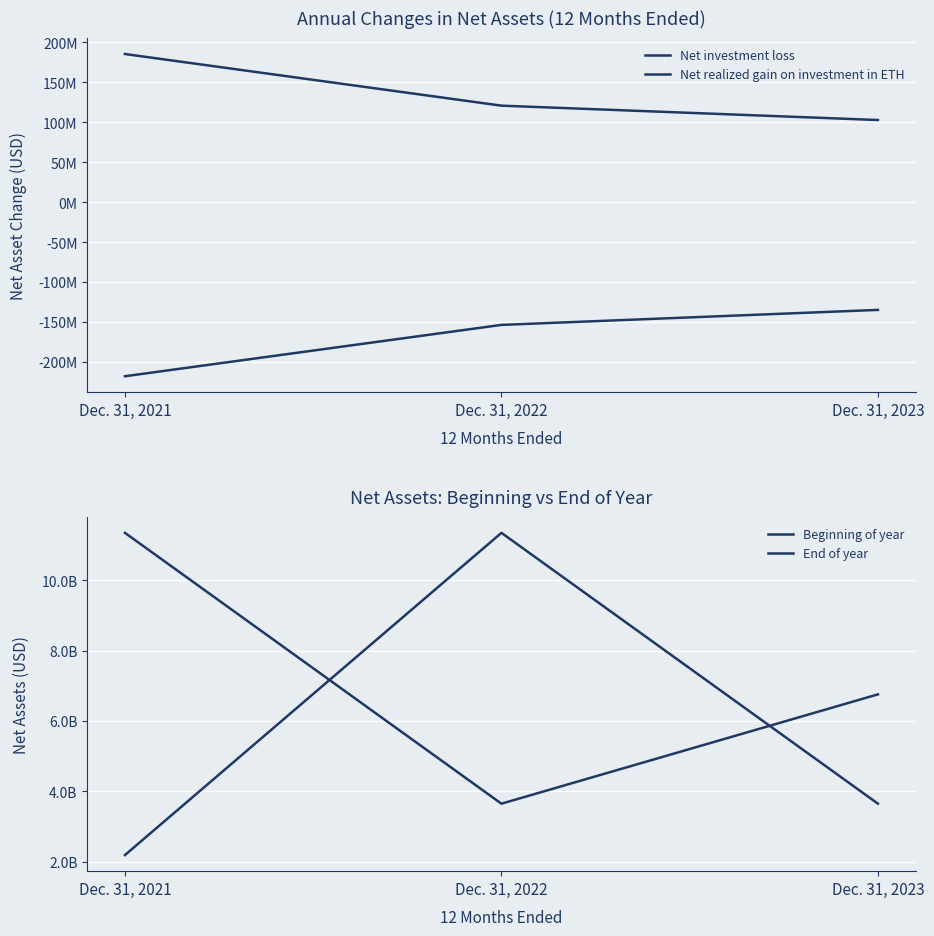

The value of End of year at Dec. 31, 2022 is 3649198000. True or false?

True